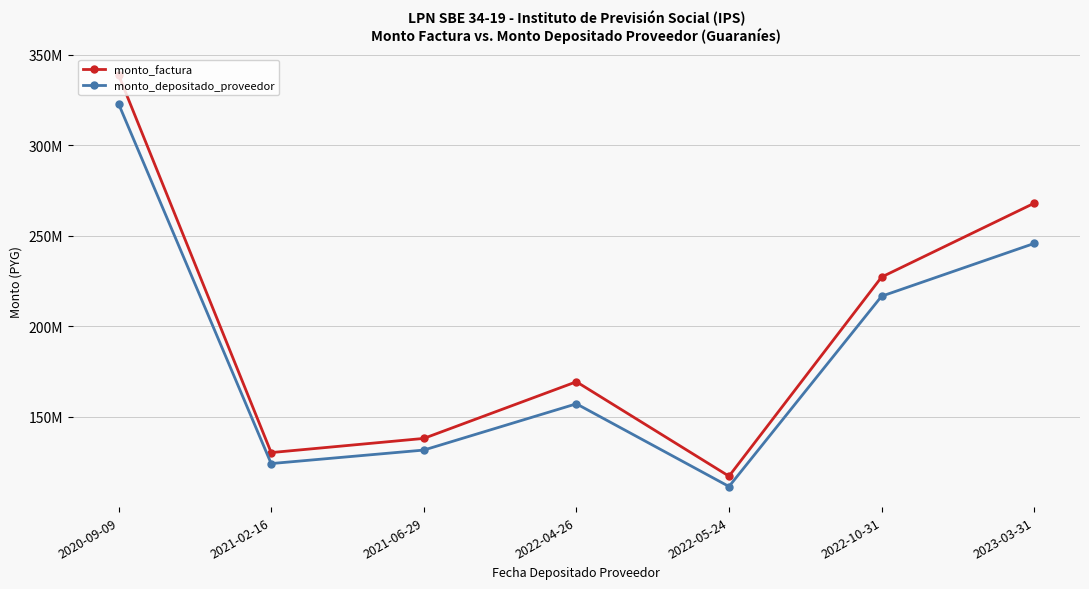

What is the difference between the monto_factura values at 2021-02-16 and 2022-10-31?

96913388